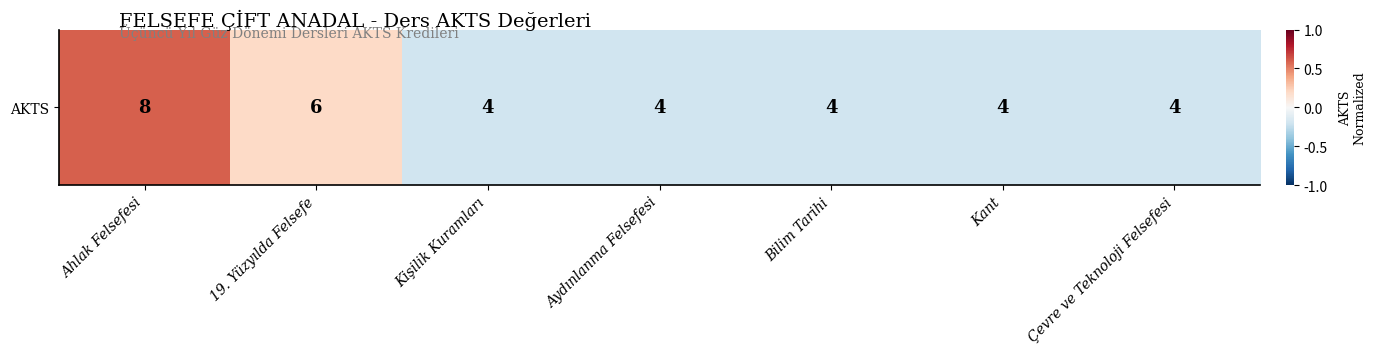

How many values are between 0 and 1?

2